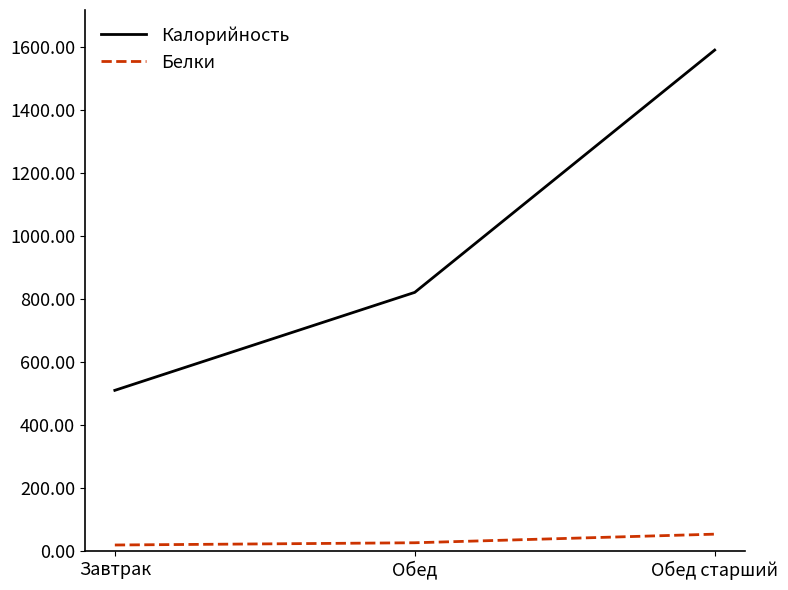

Reading left to right, transcribe all the data shown in this chart.

Калорийность: Завтрак=510.0	Обед=821.0	Обед старший=1590.0
Белки: Завтрак=19.1	Обед=26.2	Обед старший=53.5